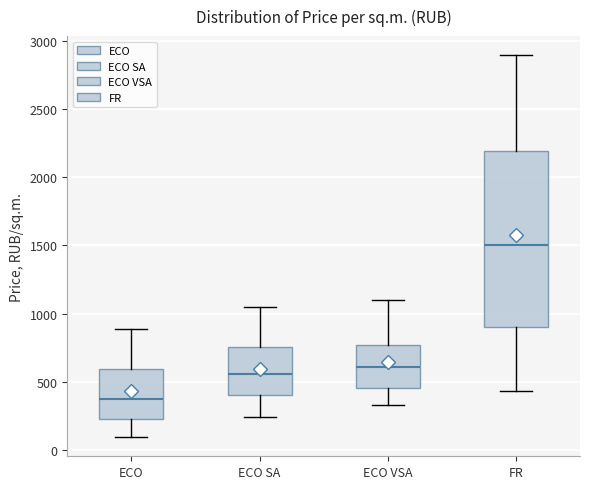

Reading left to right, read every box against the y-axis: the position of its median line, the range the box covers, and the ends of its whiskers. The values are not printed on the chart, so give them approximately, as read against the axis.

ECO: median 400, box 250 to 600, whiskers 100 to 900
ECO SA: median 550, box 400 to 750, whiskers 250 to 1050
ECO VSA: median 600, box 450 to 750, whiskers 350 to 1100
FR: median 1500, box 900 to 2200, whiskers 450 to 2900